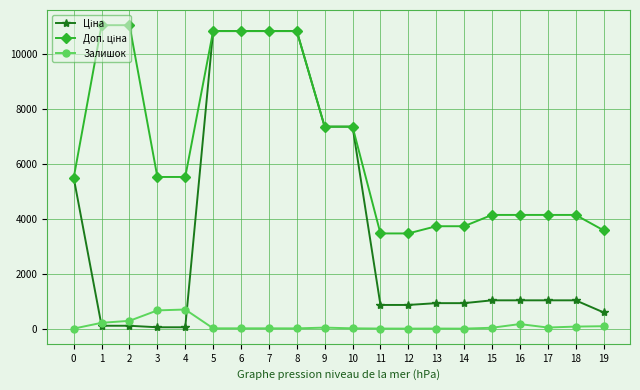

What is the greatest value displayed?

11055.0